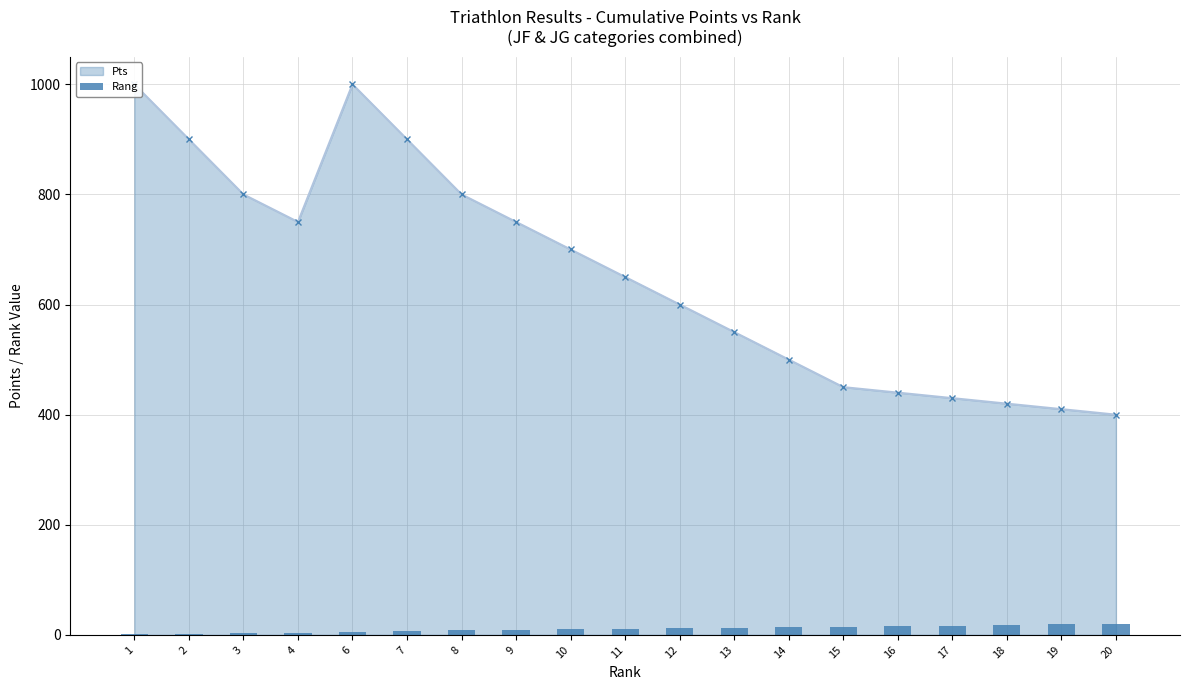

What is the change in value from 8 to 20?

+12